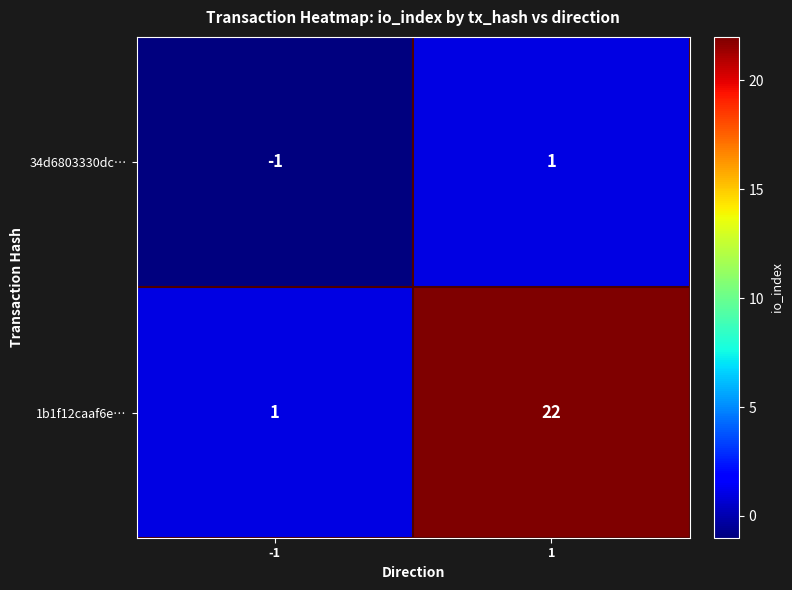

At how many categories does at least one series exceed 19?

1